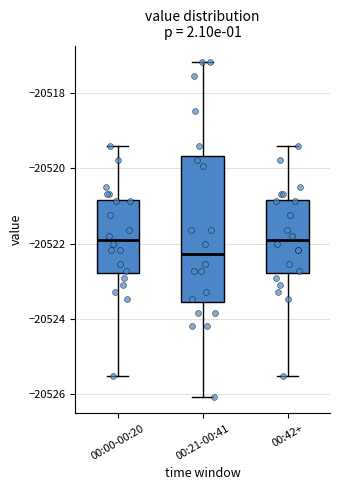

Reading left to right, read every box against the y-axis: the position of its median line, the range the box covers, and the ends of its whiskers. The values are not printed on the chart, so give them approximately, as read against the axis.

00:00-00:20: median -20522.0, box -20522.8 to -20520.8, whiskers -20525.4 to -20519.4
00:21-00:41: median -20522.2, box -20523.6 to -20519.6, whiskers -20526.0 to -20517.2
00:42+: median -20522.0, box -20522.8 to -20520.8, whiskers -20525.4 to -20519.4